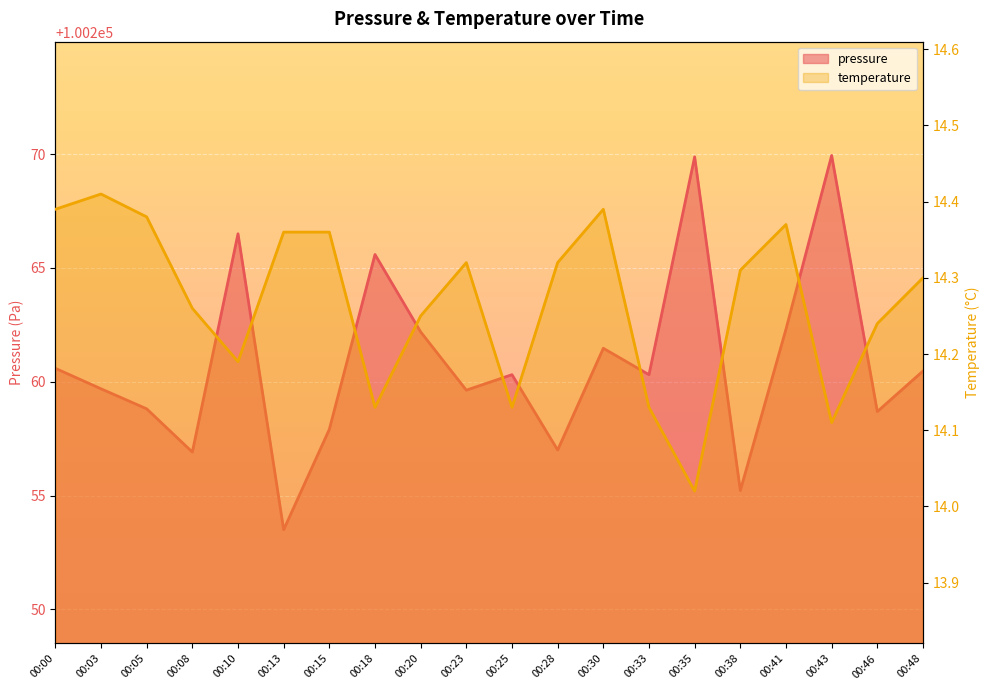

True or false: temperature and pressure intersect in this chart.

False